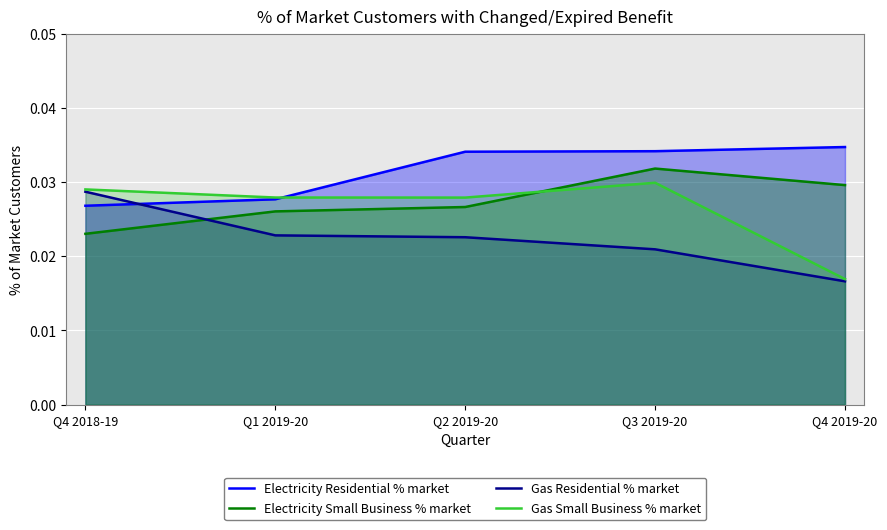

How many interior local valleys does the Gas Small Business % market series have?

1